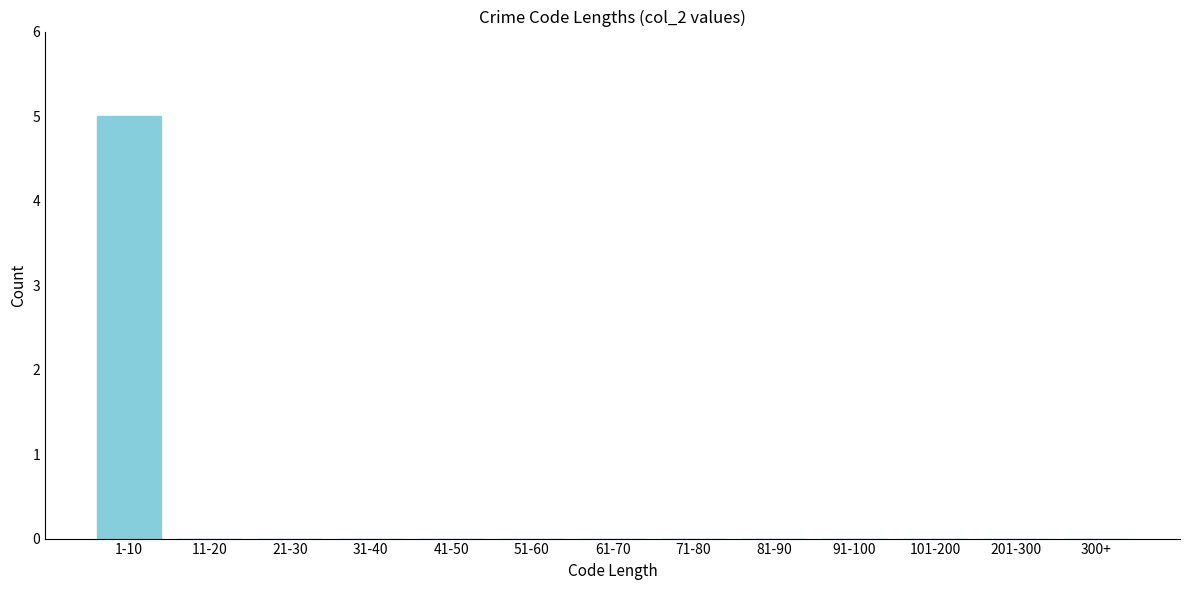

Reading left to right, list all the values displayed in this chart.

1-10=5	11-20=0	21-30=0	31-40=0	41-50=0	51-60=0	61-70=0	71-80=0	81-90=0	91-100=0	101-200=0	201-300=0	300+=0